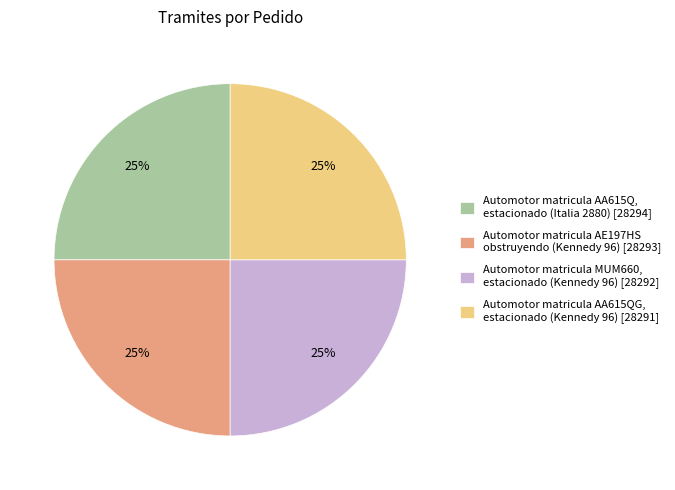

To the nearest percent, what is the average slice percentage?

25%